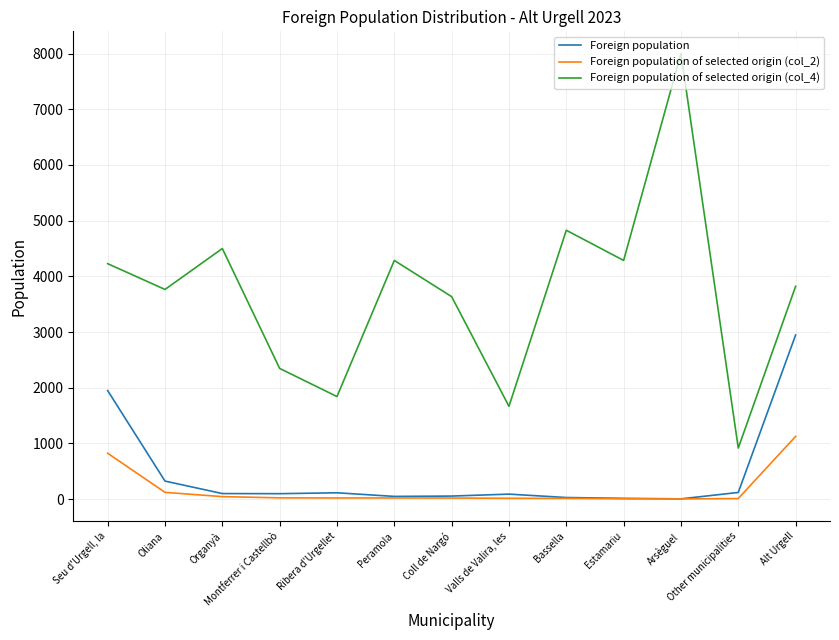

The value of Foreign population of selected origin (col_2) at Peramola is 21. True or false?

True